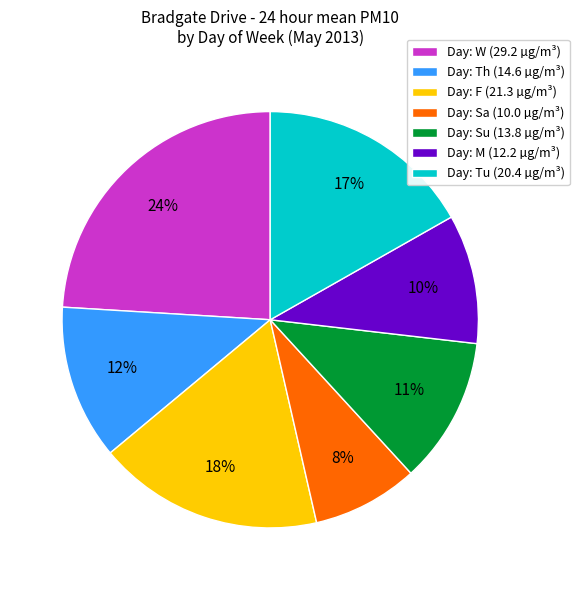

To the nearest percent, what is the average slice percentage?

14%